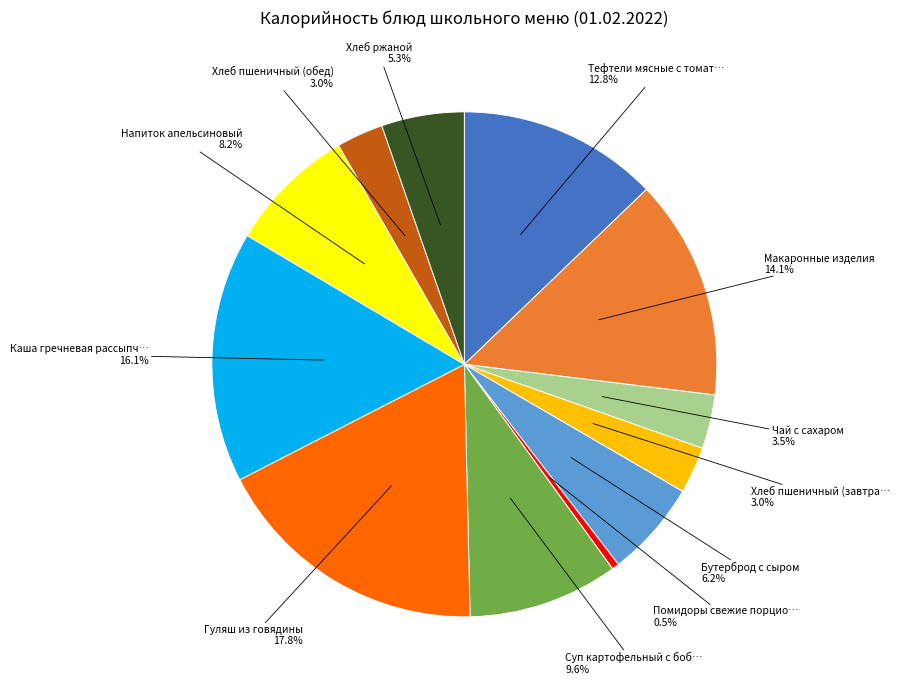

Is there a majority slice in this chart?

No